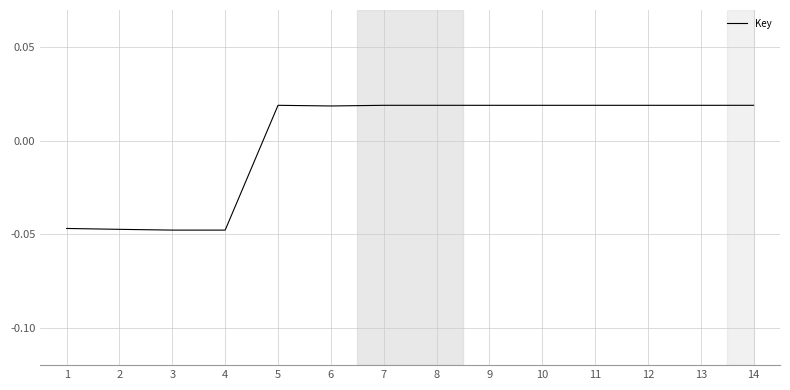

What is the difference between the values at 4 and 12?

0.1